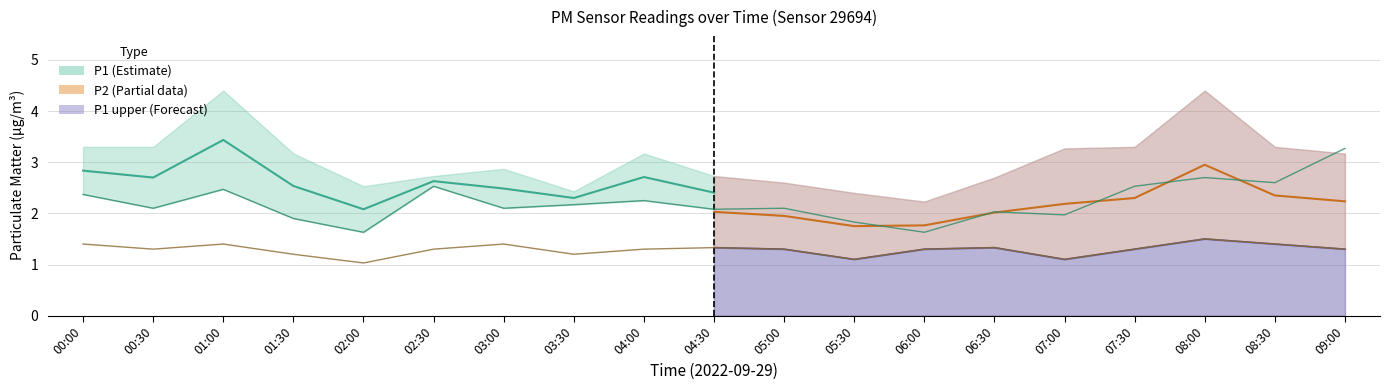

Which series has the widest spread of values?

P1